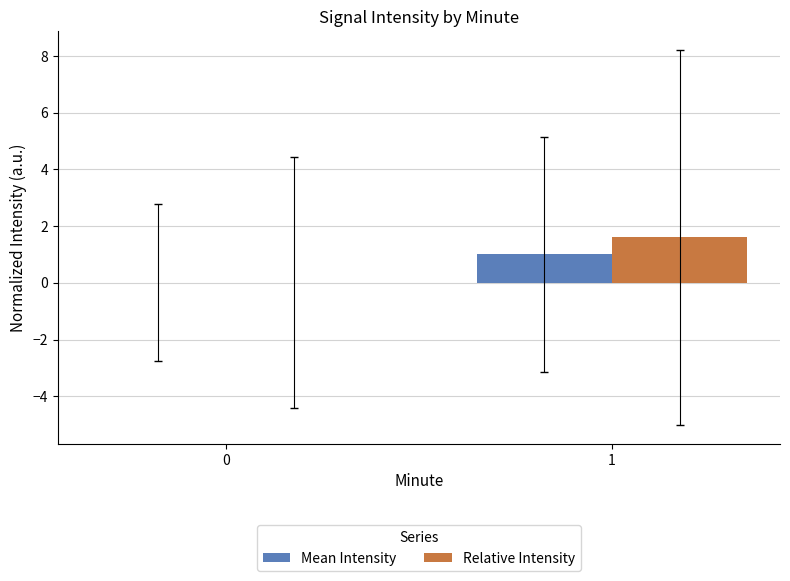

Reading left to right, list all the values displayed in this chart.

Mean Intensity: 0=0.0	1=1.0
Relative Intensity: 0=0.0	1=1.6